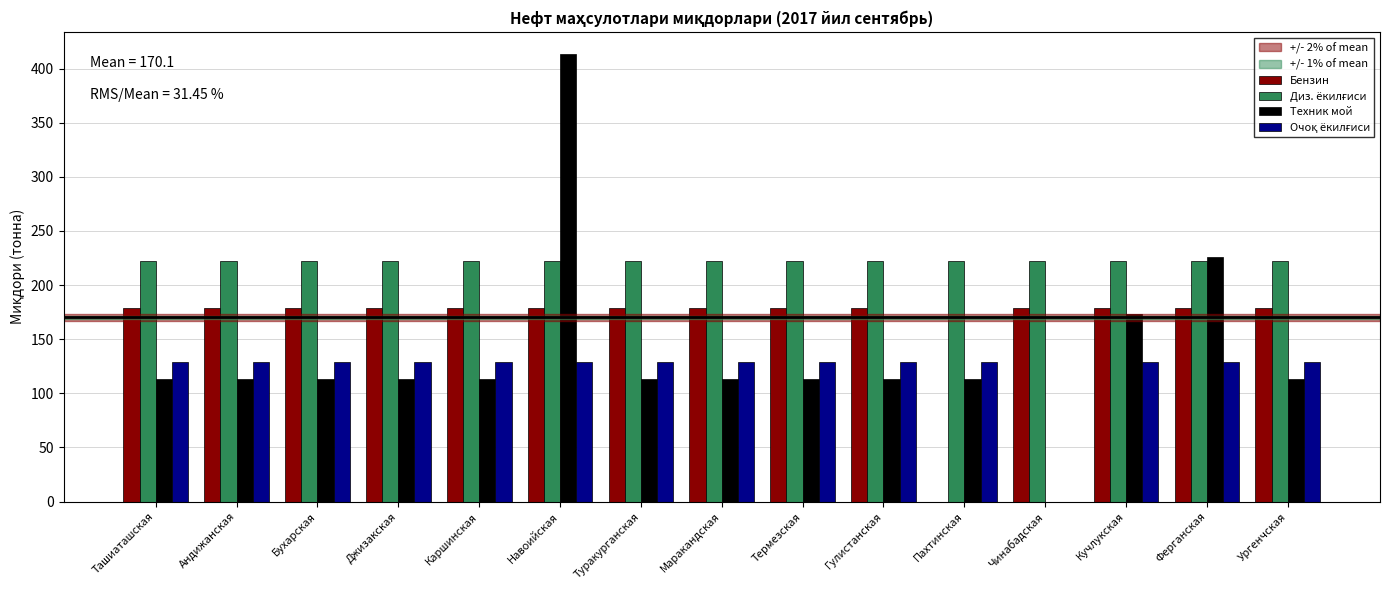

What is the maximum value shown in the chart?

413